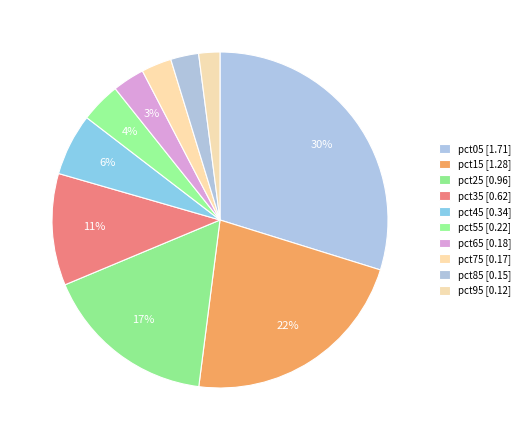

How many slices are in this pie chart?

10